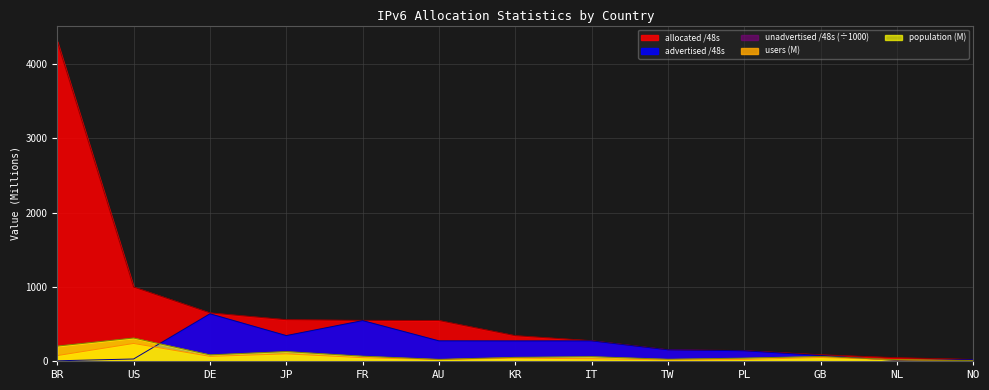

What is the total value across all series at TW?

340.6